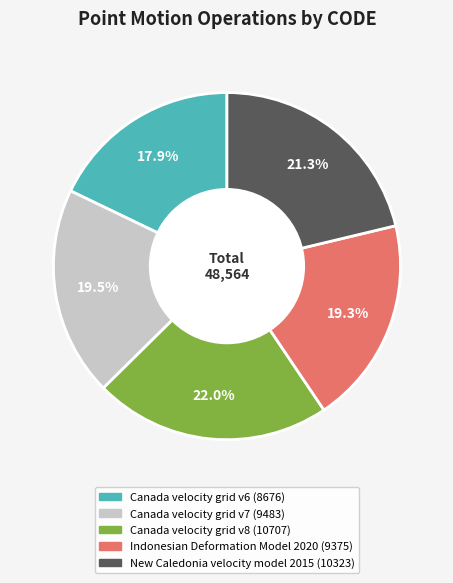

Do Canada velocity grid v8 and Canada velocity grid v7 together represent more than half of the pie?

No